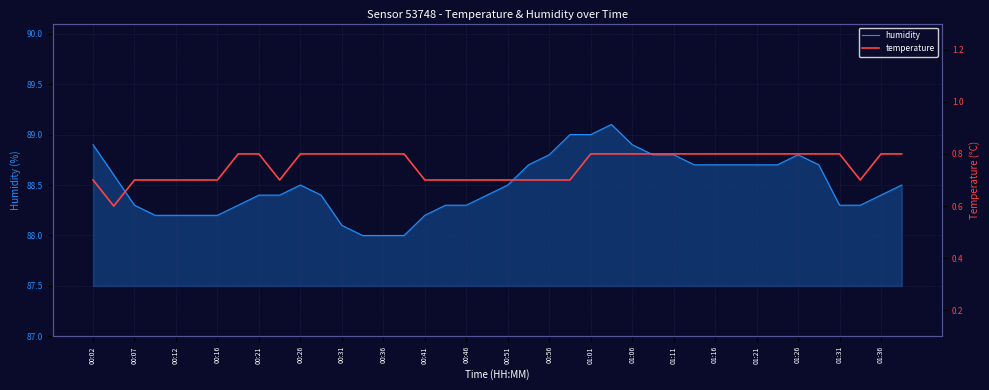

Reading left to right, transcribe all the data shown in this chart.

humidity: 88.9	88.6	88.3	88.2	88.2	88.2	88.2	88.3	88.4	88.4	88.5	88.4	88.1	88.0	88.0	88.0	88.2	88.3	88.3	88.4	88.5	88.7	88.8	89.0	89.0	89.1	88.9	88.8	88.8	88.7	88.7	88.7	88.7	88.7	88.8	88.7	88.3	88.3	88.4	88.5
temperature: 0.7	0.6	0.7	0.7	0.7	0.7	0.7	0.8	0.8	0.7	0.8	0.8	0.8	0.8	0.8	0.8	0.7	0.7	0.7	0.7	0.7	0.7	0.7	0.7	0.8	0.8	0.8	0.8	0.8	0.8	0.8	0.8	0.8	0.8	0.8	0.8	0.8	0.7	0.8	0.8